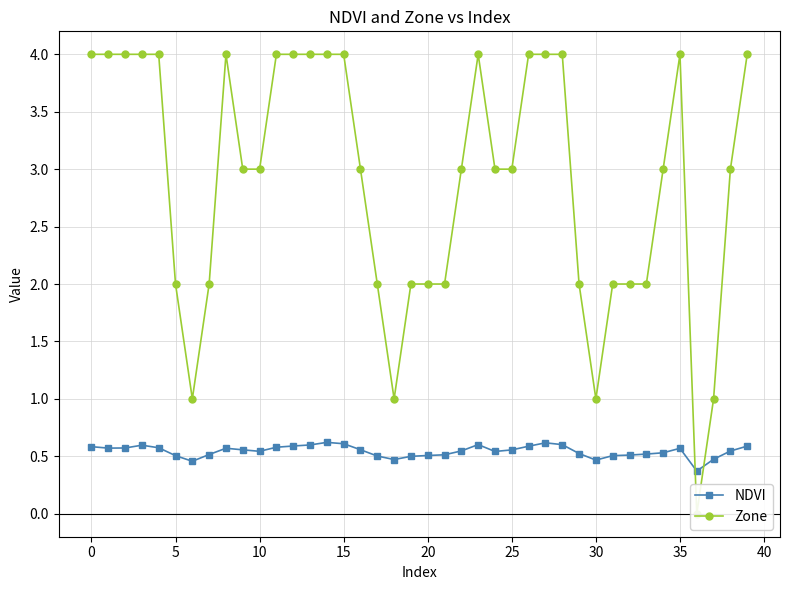

How many lines are shown in the chart?

2